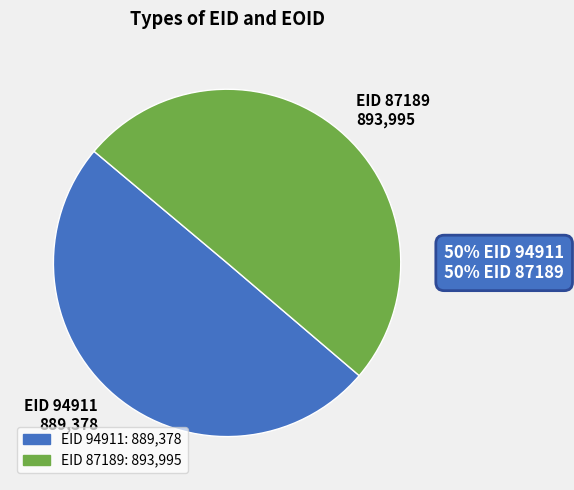

What is the ratio of the value at EID 94911 to the value at EID 87189?

1.0